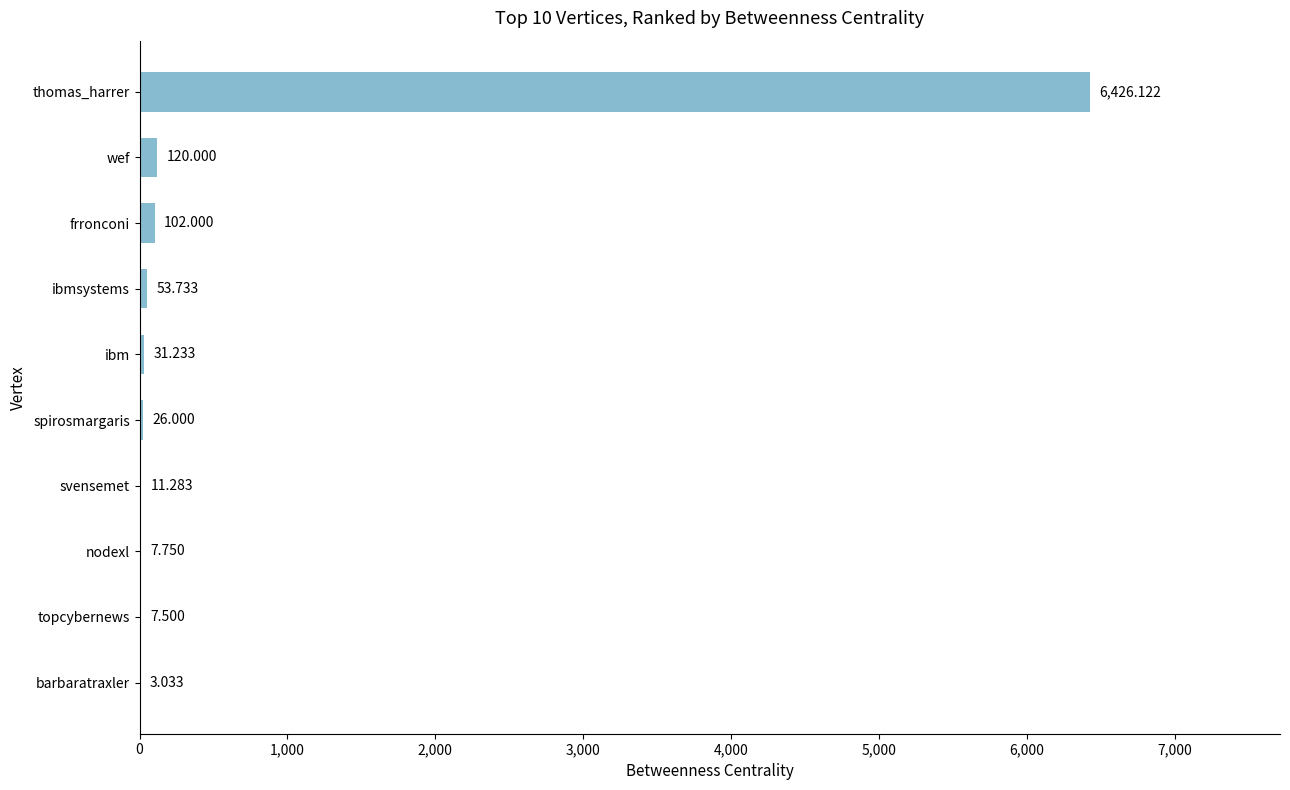

Which has a higher value, spirosmargaris or barbaratraxler?

spirosmargaris